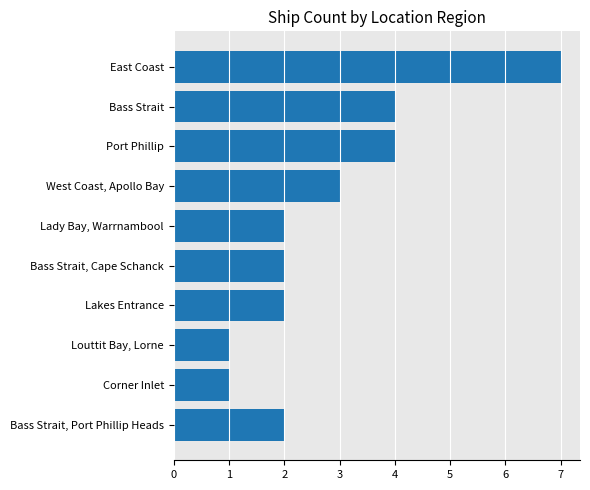

Reading top to bottom, transcribe all the data shown in this chart.

East Coast=7	Bass Strait=4	Port Phillip=4	West Coast, Apollo Bay=3	Lady Bay, Warrnambool=2	Bass Strait, Cape Schanck=2	Lakes Entrance=2	Louttit Bay, Lorne=1	Corner Inlet=1	Bass Strait, Port Phillip Heads=2